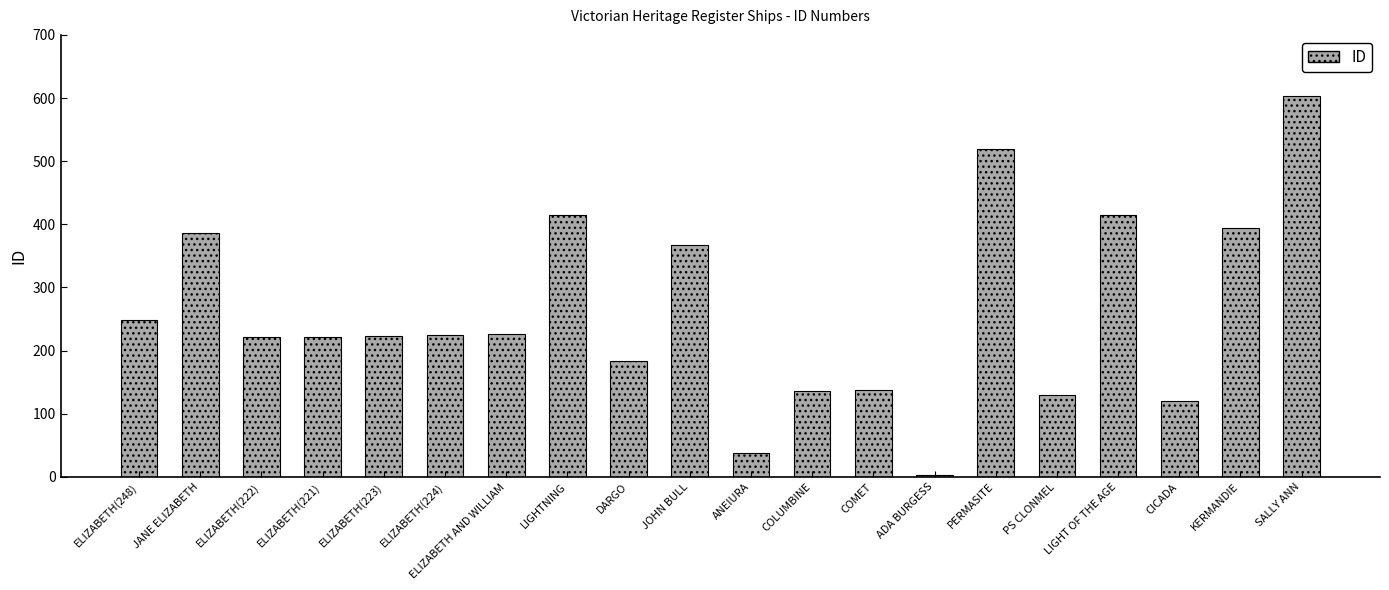

How many values are below 224?

10